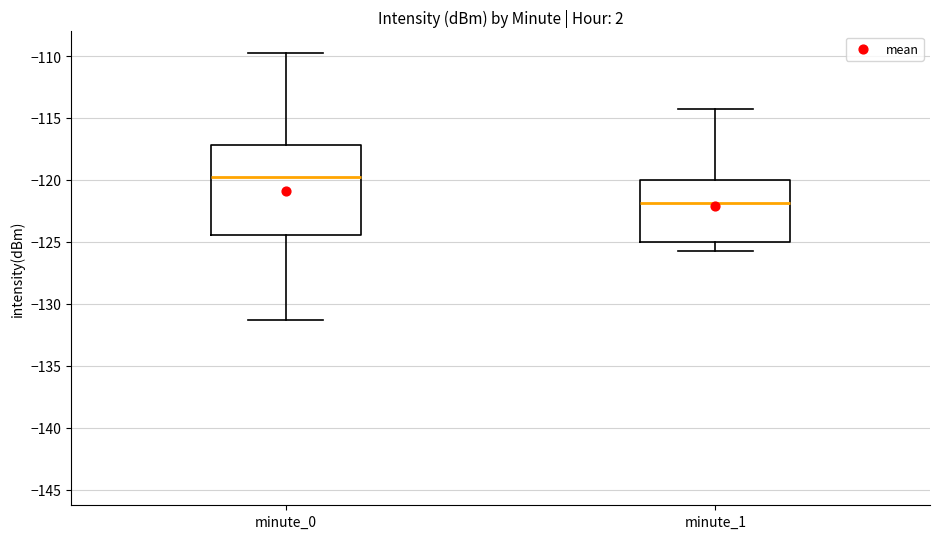

Reading left to right, read every box against the y-axis: the position of its median line, the range the box covers, and the ends of its whiskers. The values are not printed on the chart, so give them approximately, as read against the axis.

minute_0: median -120.0, box -124.5 to -117.0, whiskers -131.5 to -109.5
minute_1: median -122.0, box -125.0 to -120.0, whiskers -125.5 to -114.5